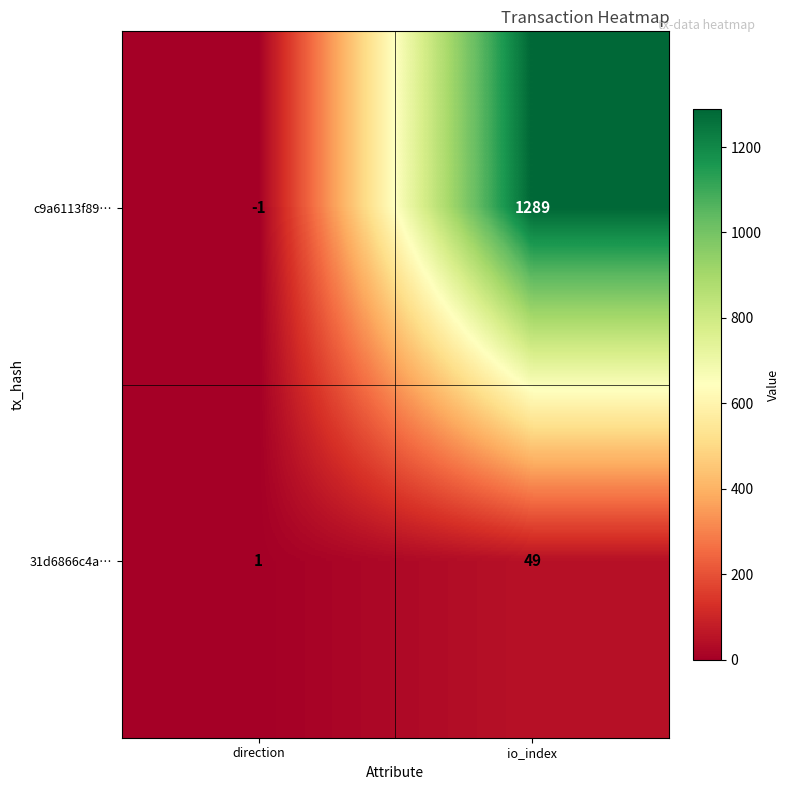

Reading left to right, extract all data points from this chart.

c9a6113f89…: -1	1289
31d6866c4a…: 1	49